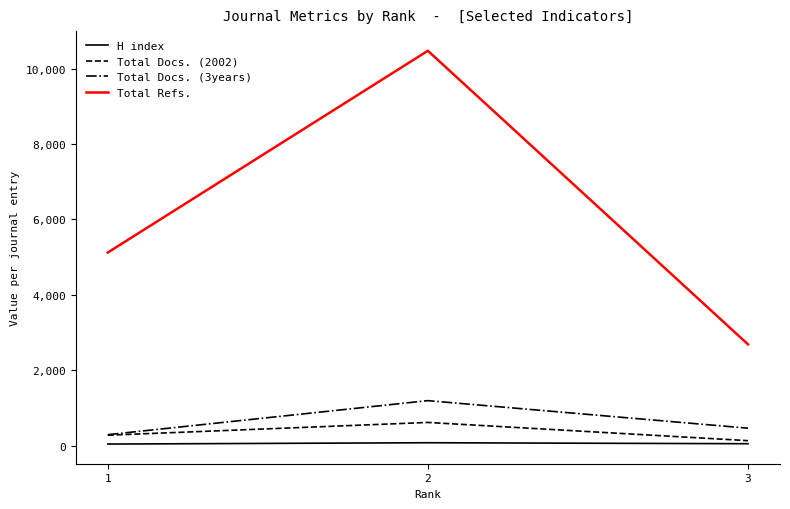

What is the difference between the highest and lowest values at 2?

10392